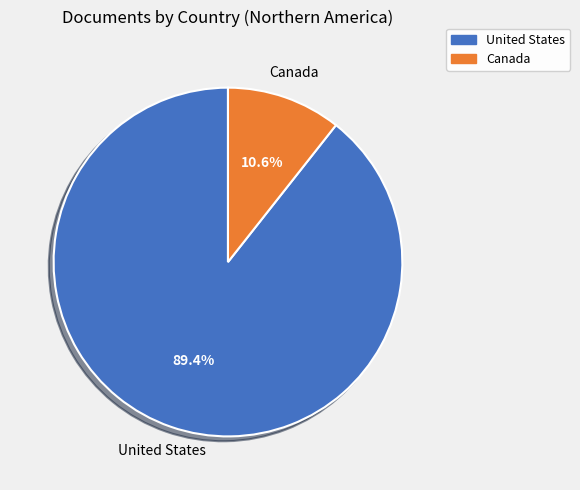

What percentage is NOT represented by United States?

10.6%